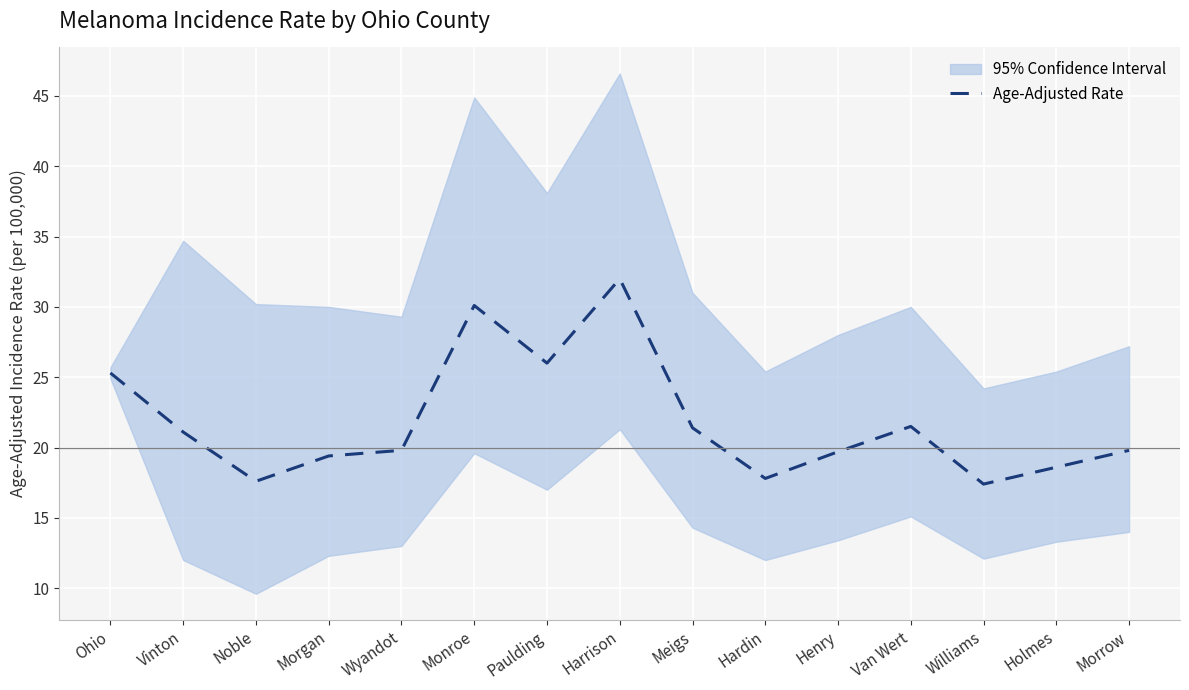

How many points are lower than both their immediate neighbors (excluding endpoints)?

4